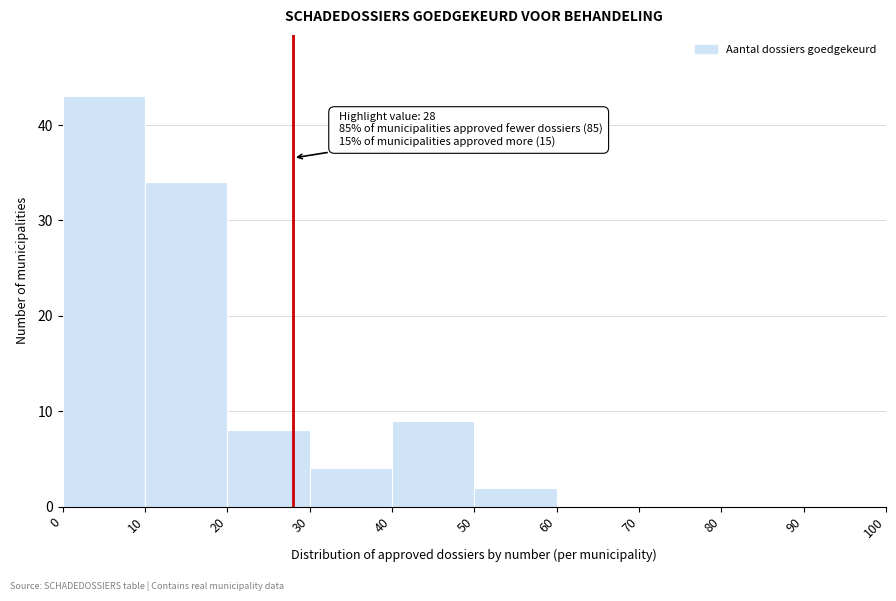

Over which range of the x-axis is the bar tallest?

0 to 10